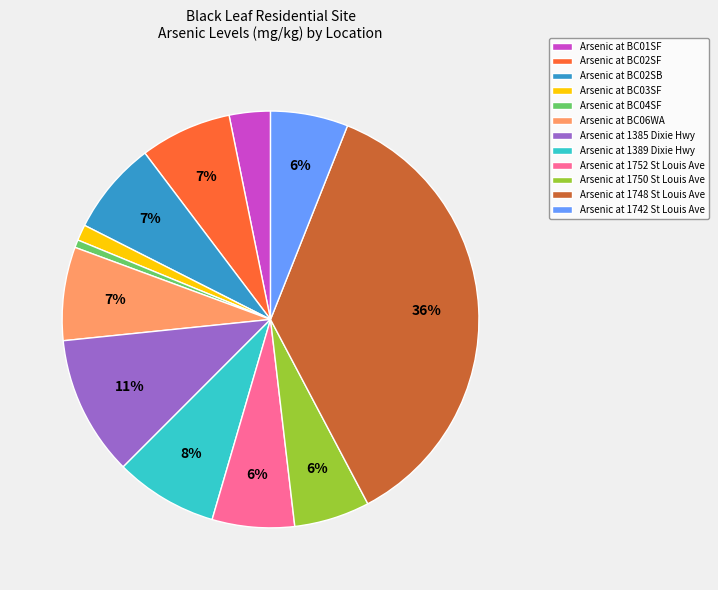

To the nearest percent, what is the average slice percentage?

8%